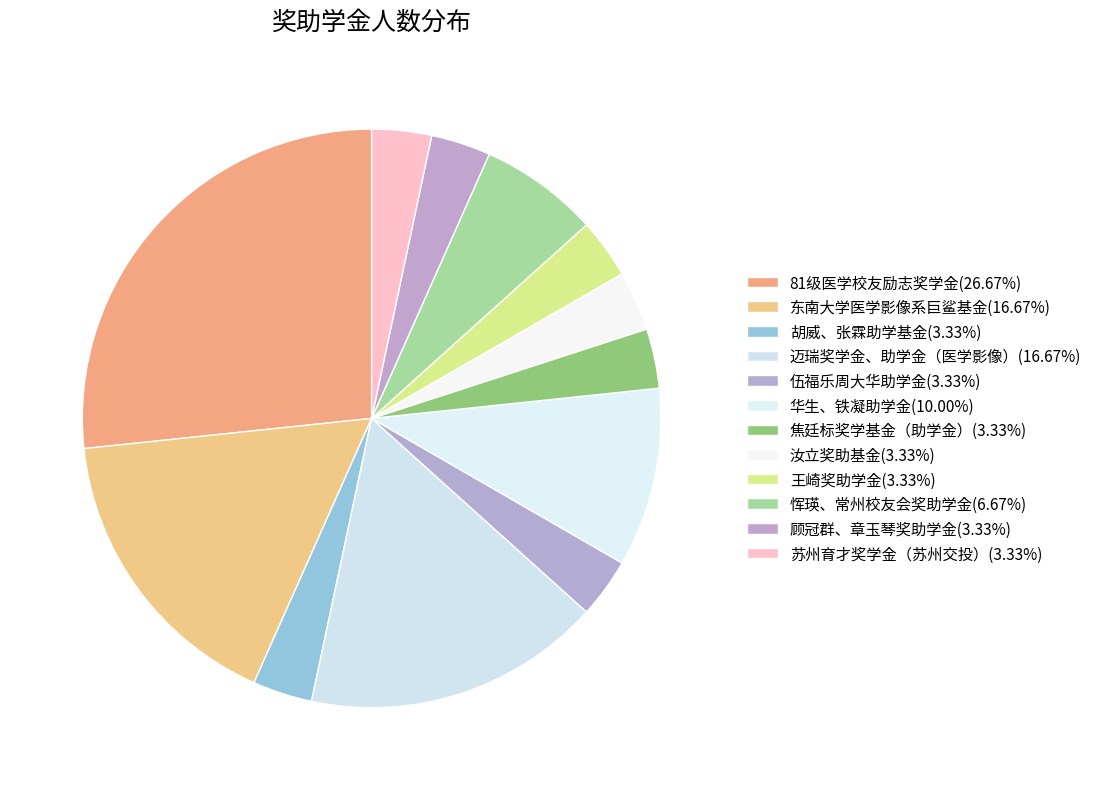

Is the sum of 迈瑞奖学金、助学金（医学影像） and 恽瑛、常州校友会奖助学金 greater than half?

No